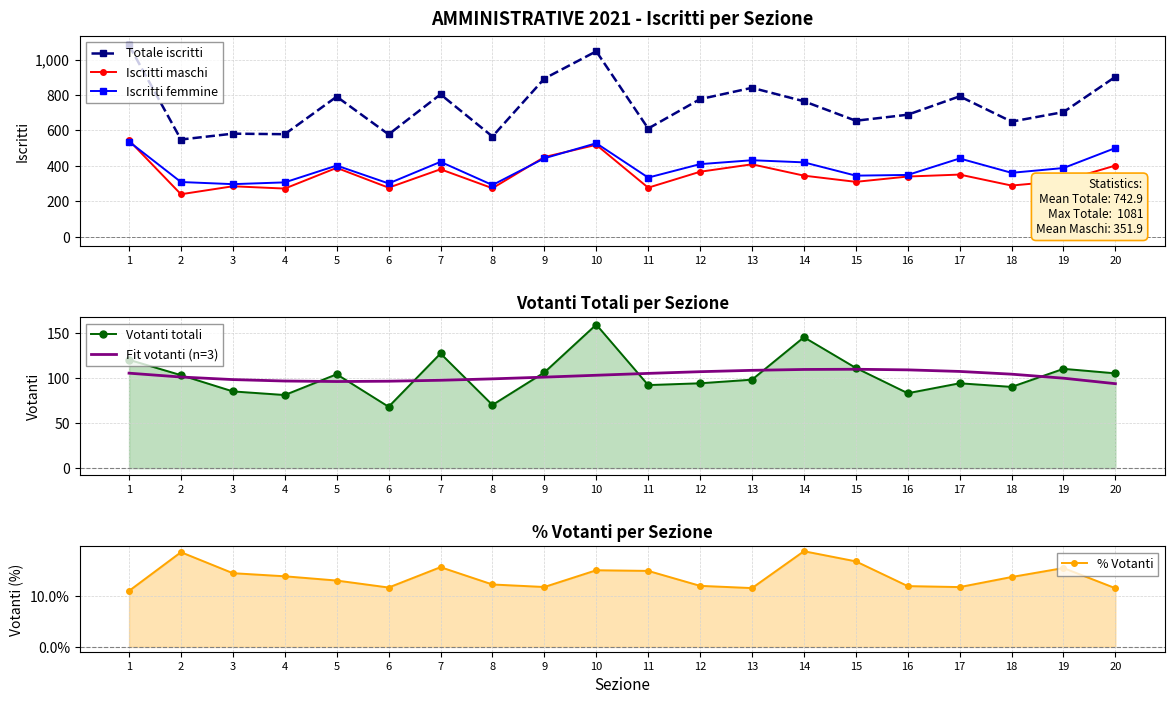

Where do Votanti totali and Fit votanti (n=3) first cross each other?

2 and 3